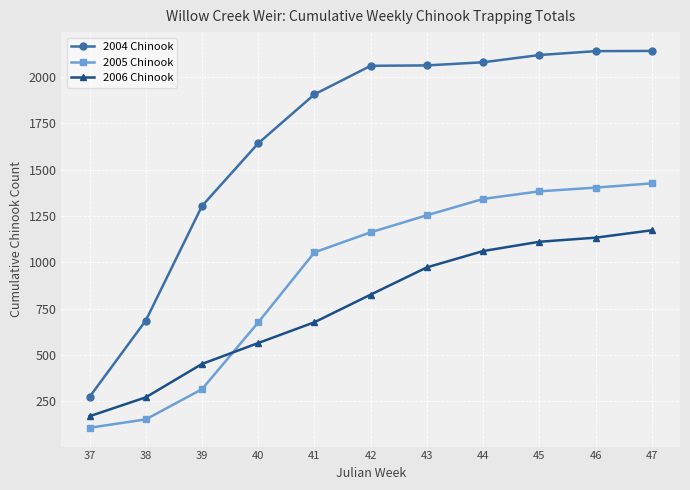

Which series has the largest range (max minus min)?

2004 Chinook